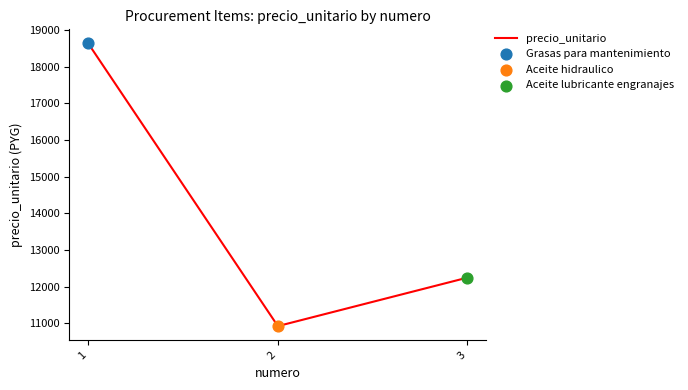

Which has a higher value, 3 or 2?

3